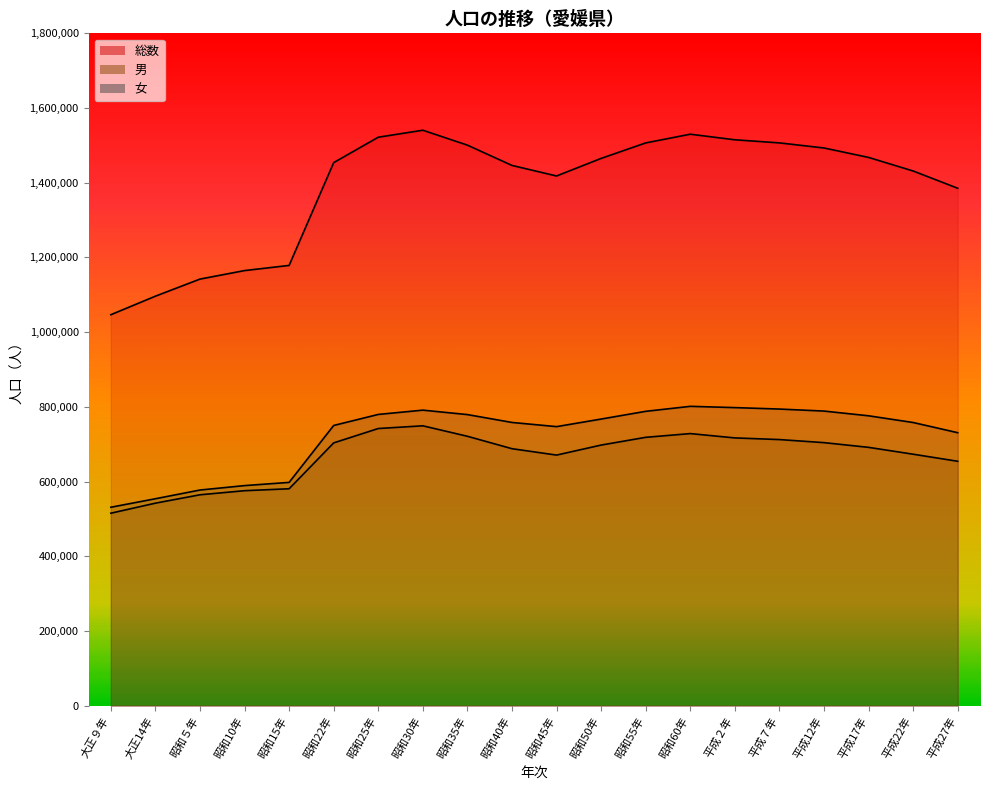

In 女, how many points are higher than both neighbors (excluding endpoints)?

2